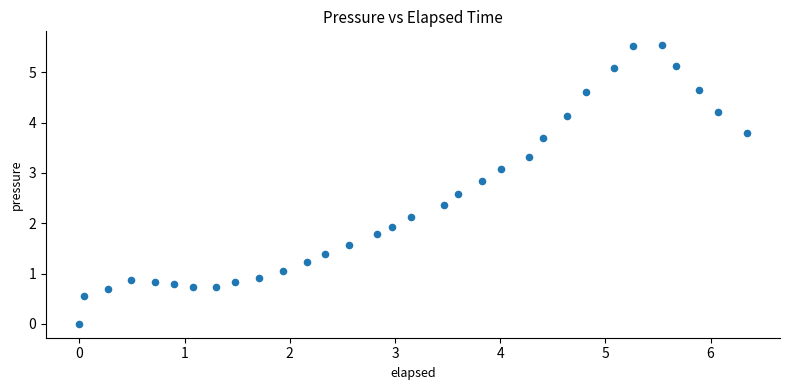

What is the range of Y values (max minus min)?

5.5